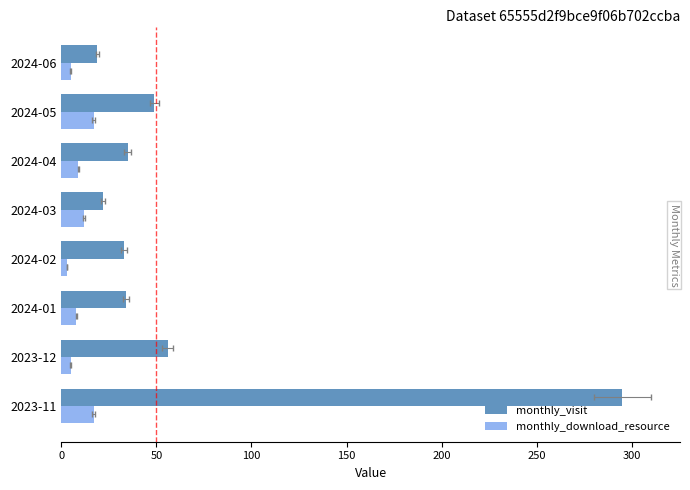

What is the value of the monthly_visit bar at the 5th from the left?

22